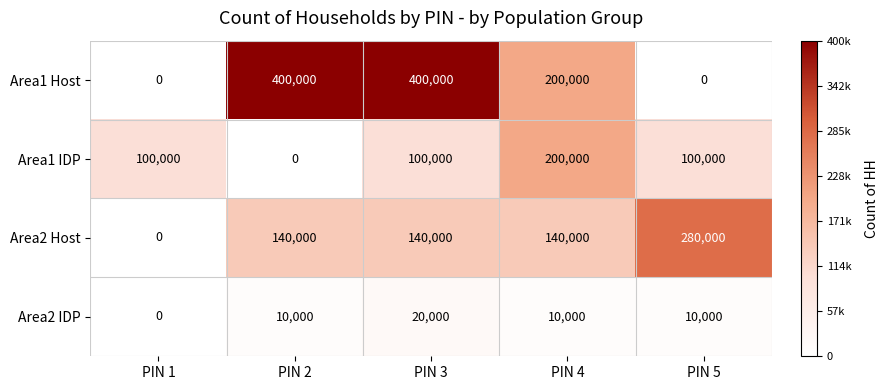

Reading left to right, list all the values displayed in this chart.

Area1 Host: 0	400000	400000	200000	0
Area1 IDP: 100000	0	100000	200000	100000
Area2 Host: 0	140000	140000	140000	280000
Area2 IDP: 0	10000	20000	10000	10000